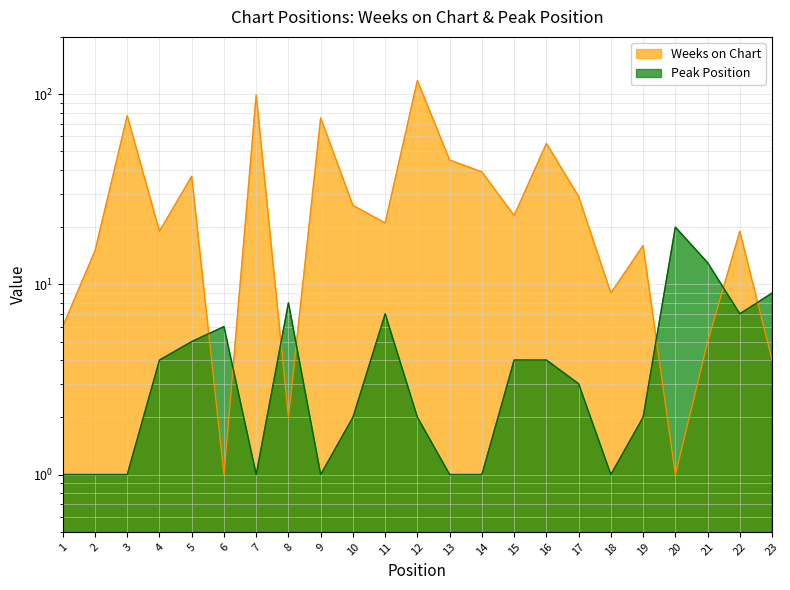

What is the sum of all Peak Position values?

104